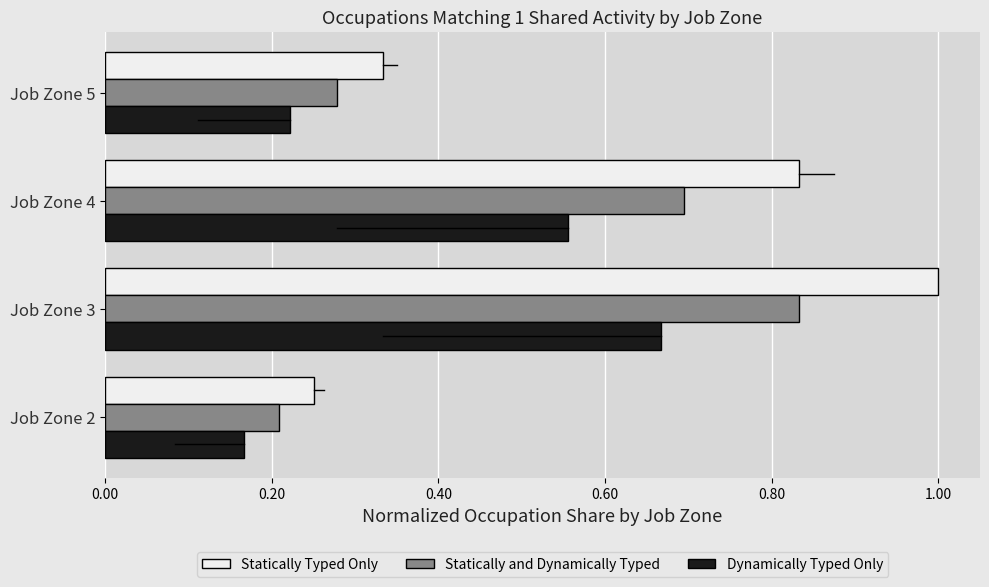

Rank the series by their maximum value, from lowest to highest.

Dynamically Typed Only, Statically and Dynamically Typed, Statically Typed Only